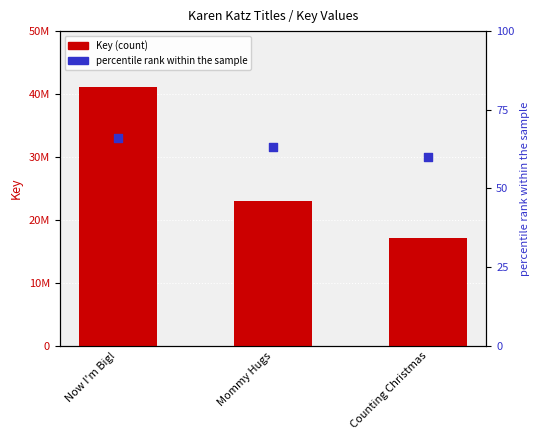

At how many categories does at least one series exceed 4674108?

3